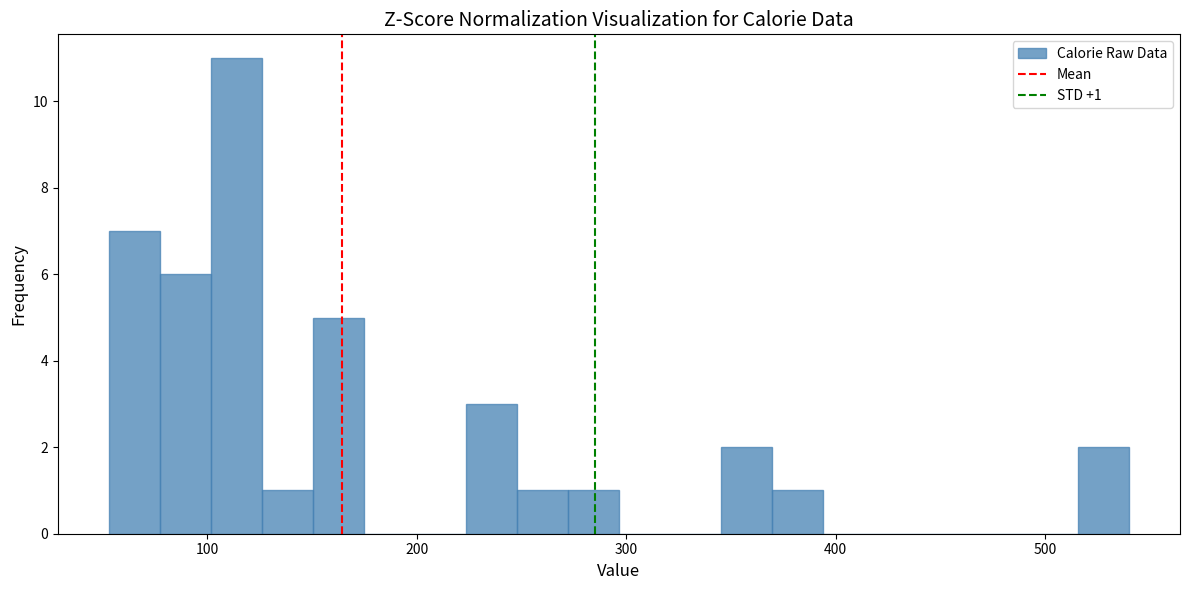

Around what value on the x-axis is the tallest bar? Give the approximate position of its centre, as read against the axis.

110